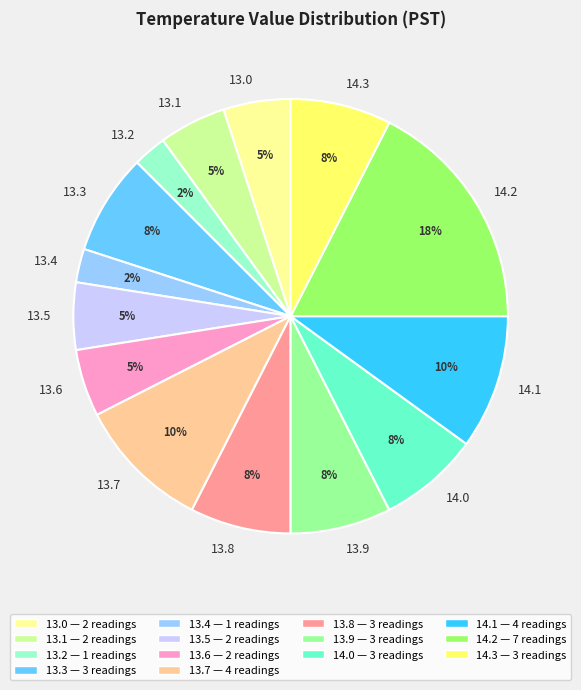

To the nearest percent, what is the average slice percentage?

7%